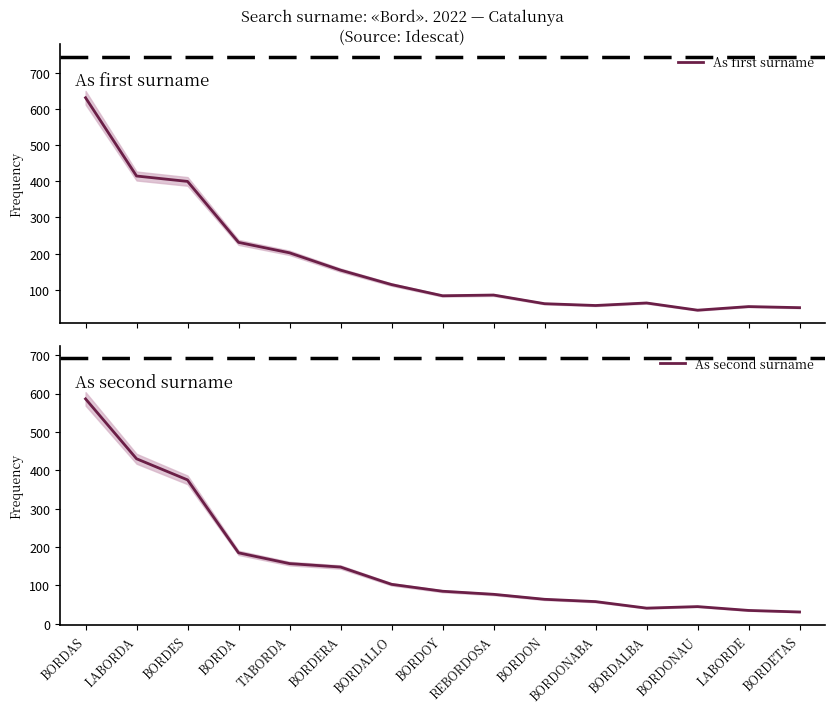

How many distinct data groups are displayed?

2